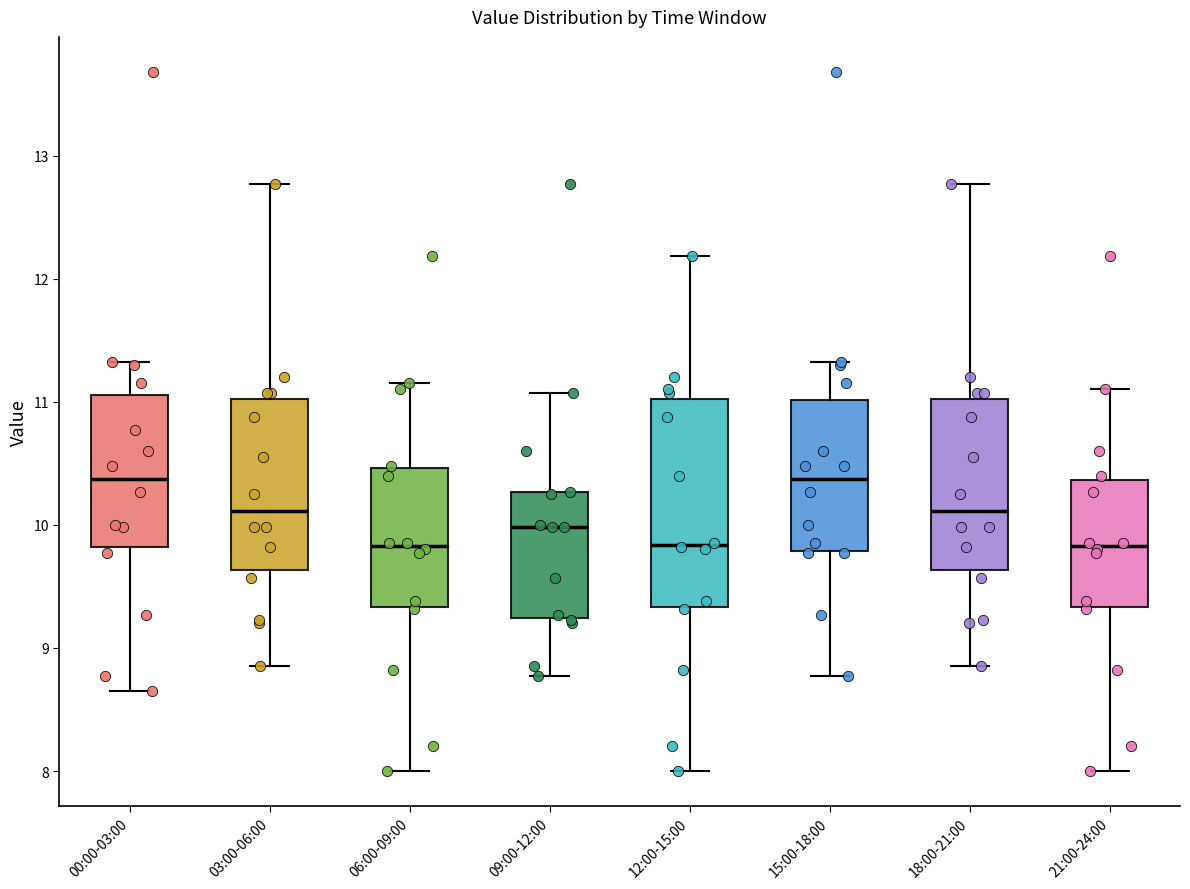

Comparing the boxes themselves (not the whiskers), which one is the tallest?

12:00-15:00